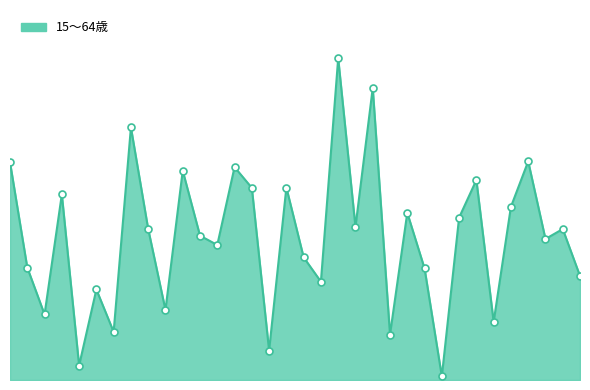

What is the value of the 33rd point from the left?

502